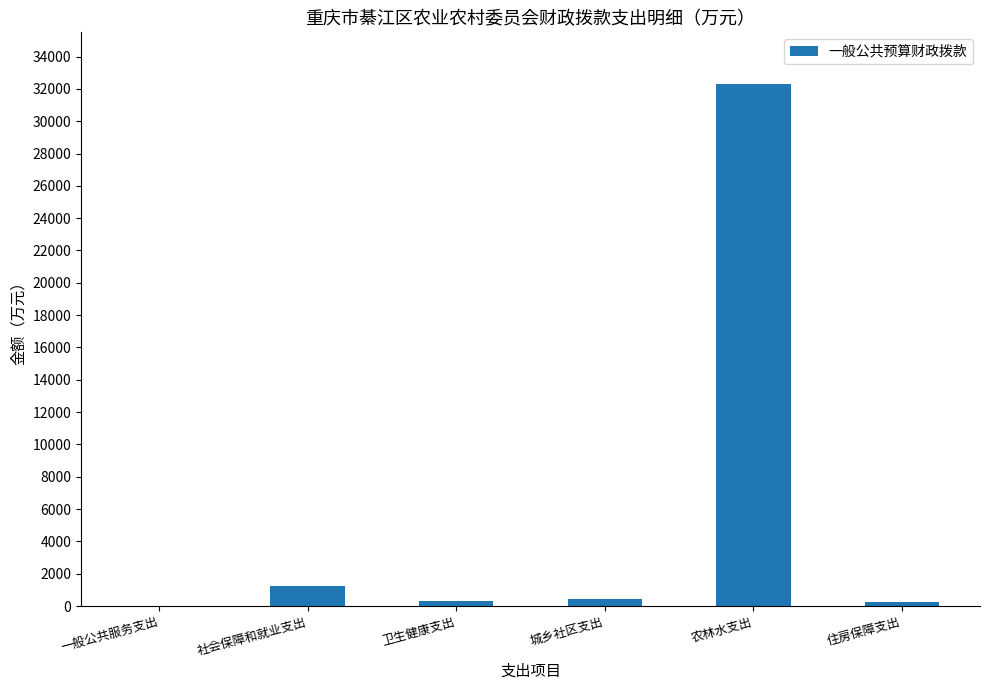

Are the bars horizontal?

No